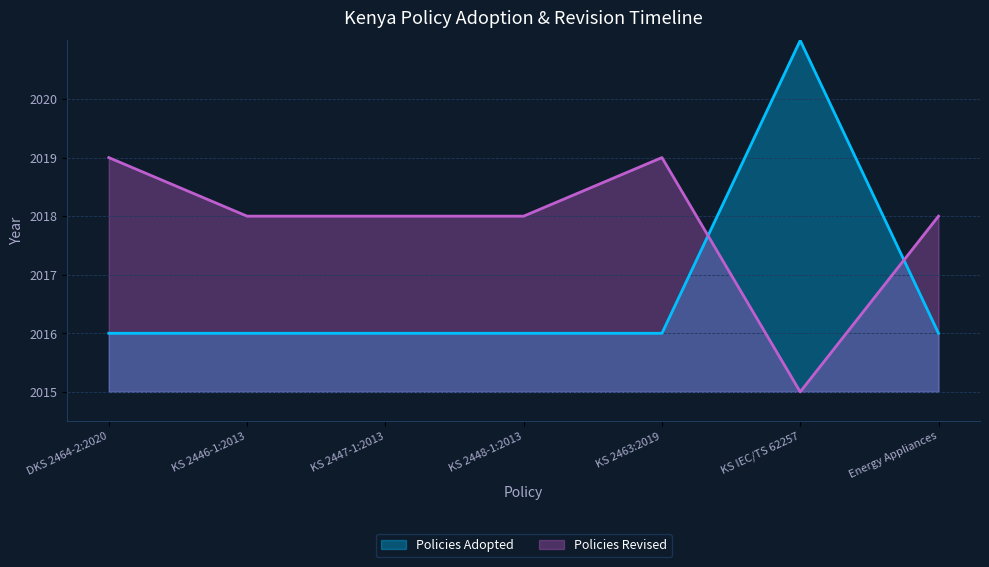

Does the chart display data point markers on the line(s)?

No